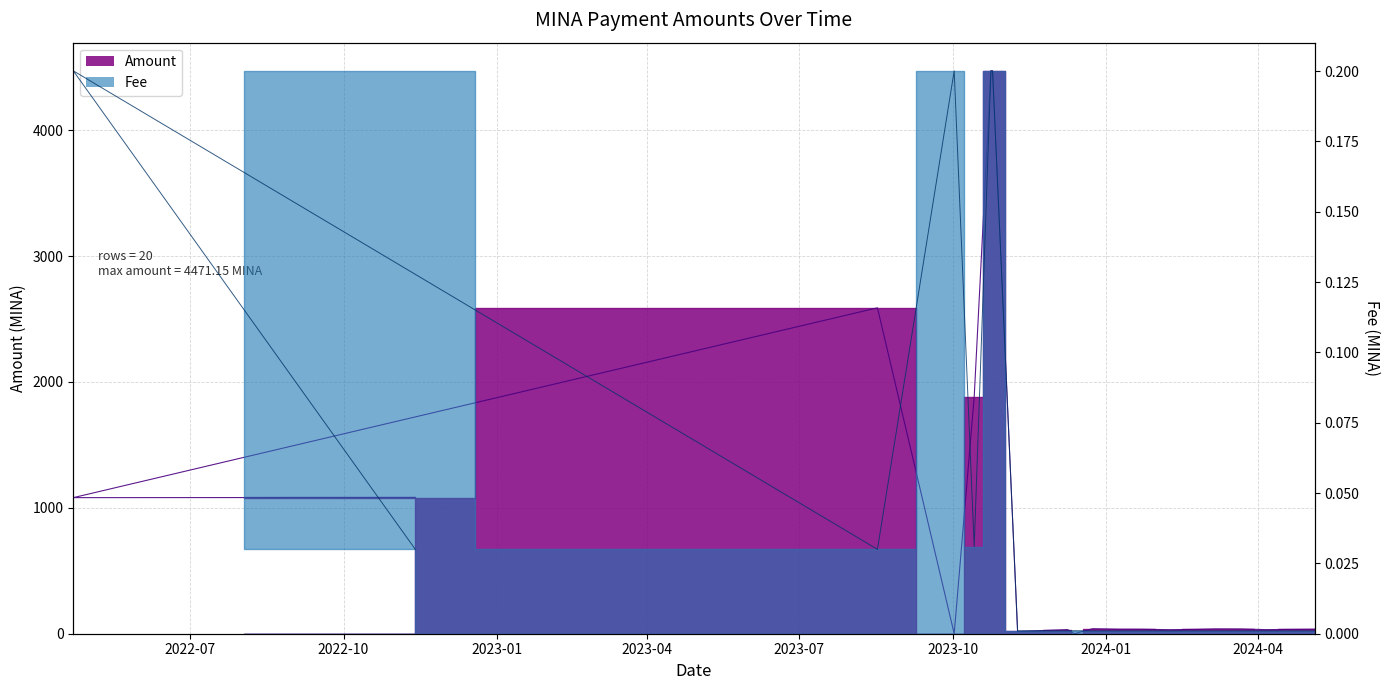

What is the difference between the highest and lowest values at 2024-01-09?

36.0